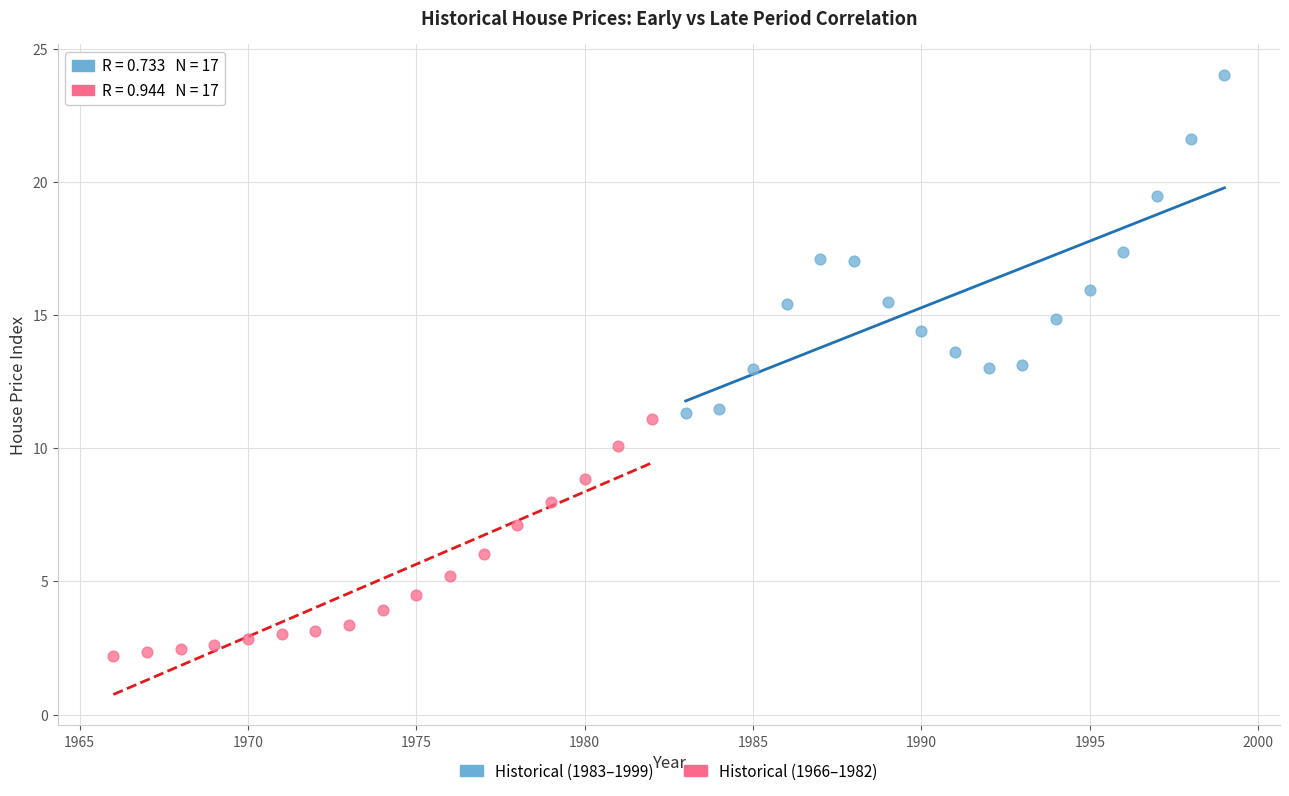

Which series has the widest spread of Y values?

Historical (1983–1999)